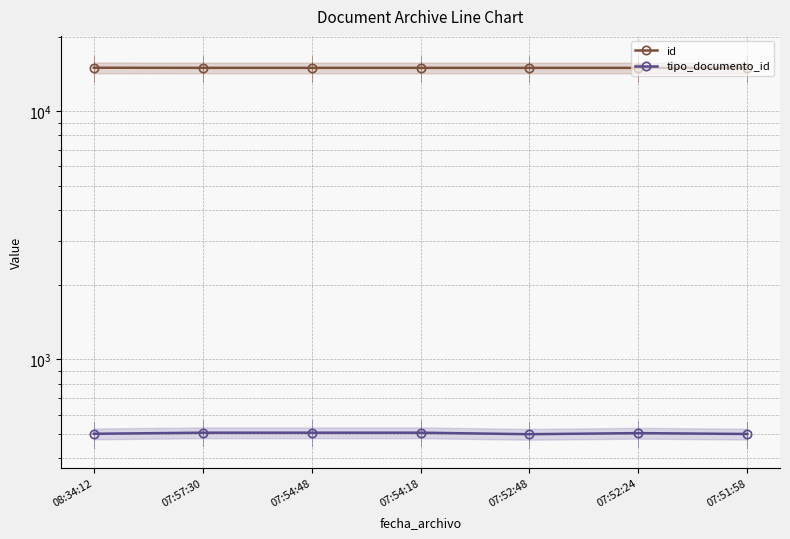

What is the minimum value shown in the chart?

500